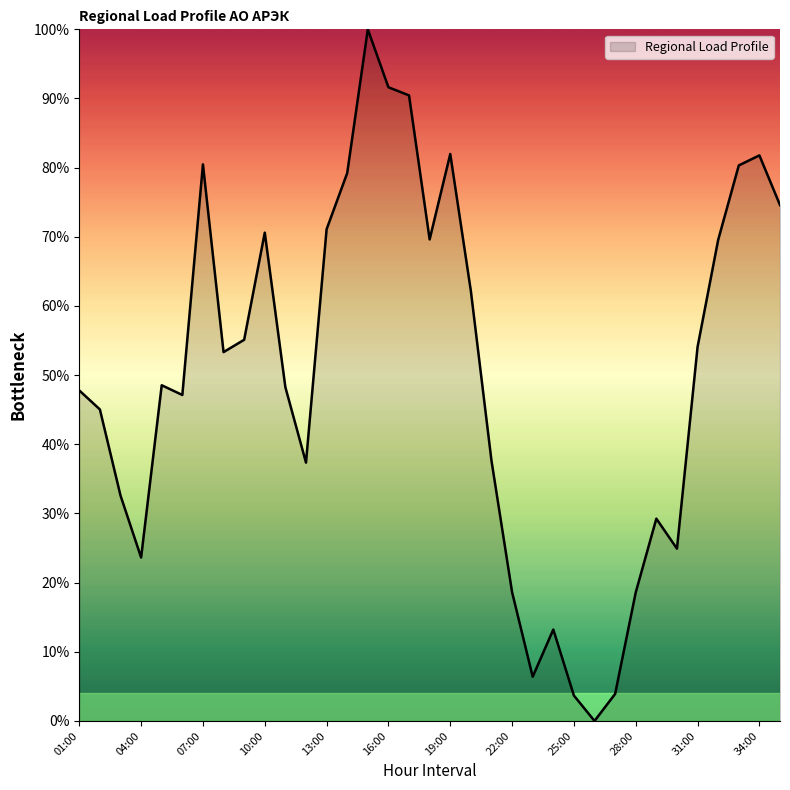

What is the difference between the maximum and minimum values?

100.0